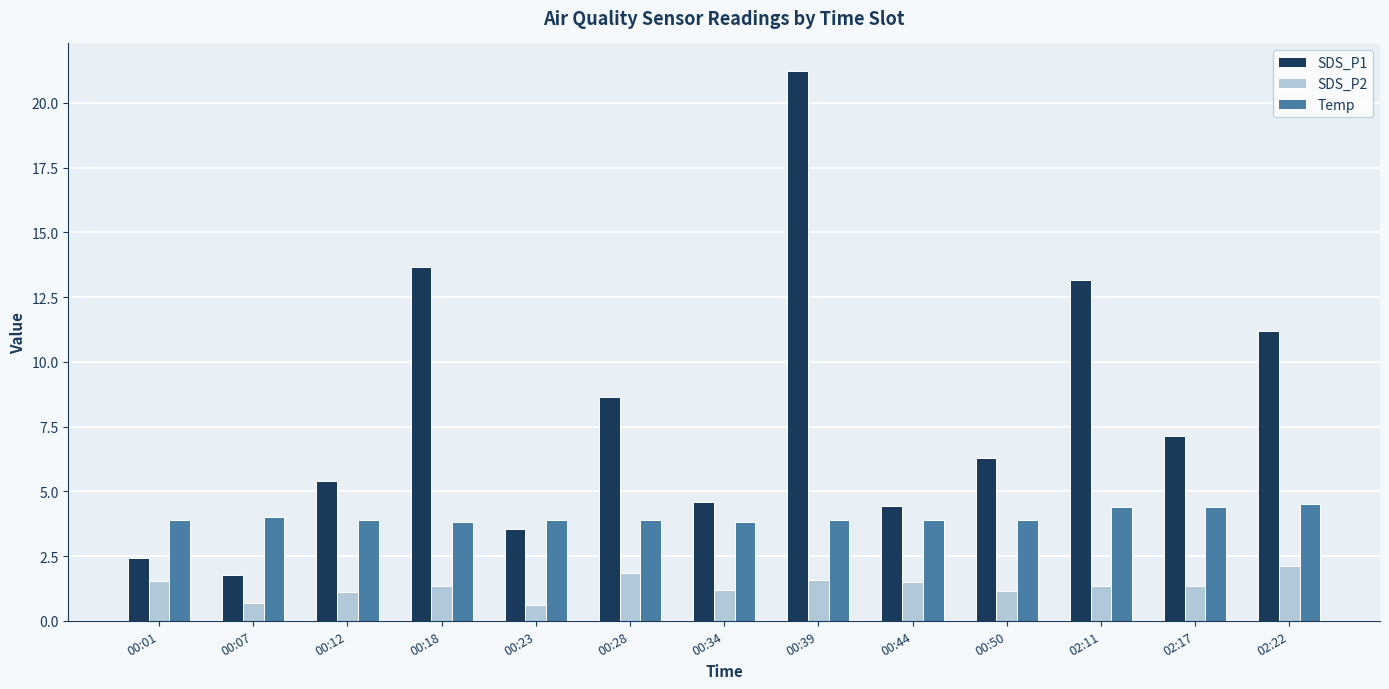

What is the total value across all series at 00:18?

18.8